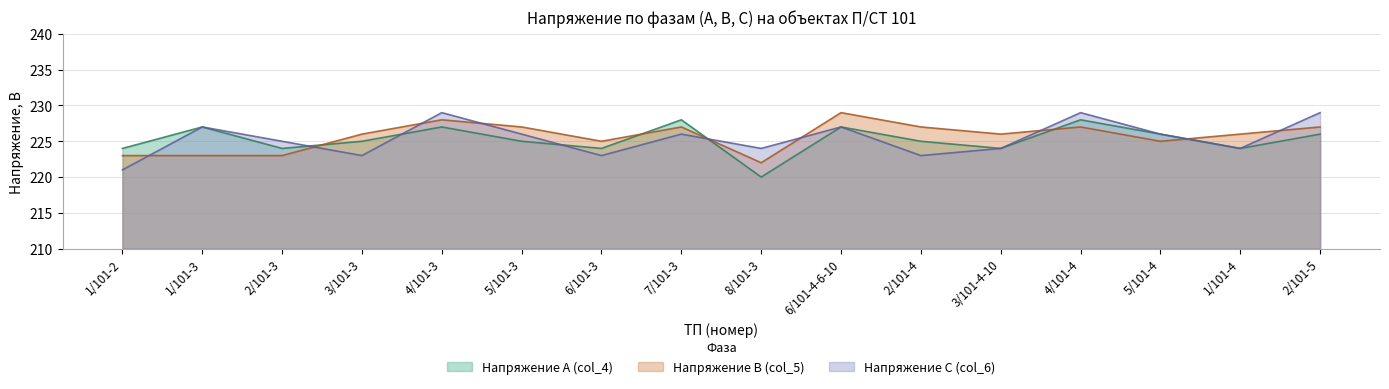

Which series has the largest range (max minus min)?

Напряжение А (col_4)